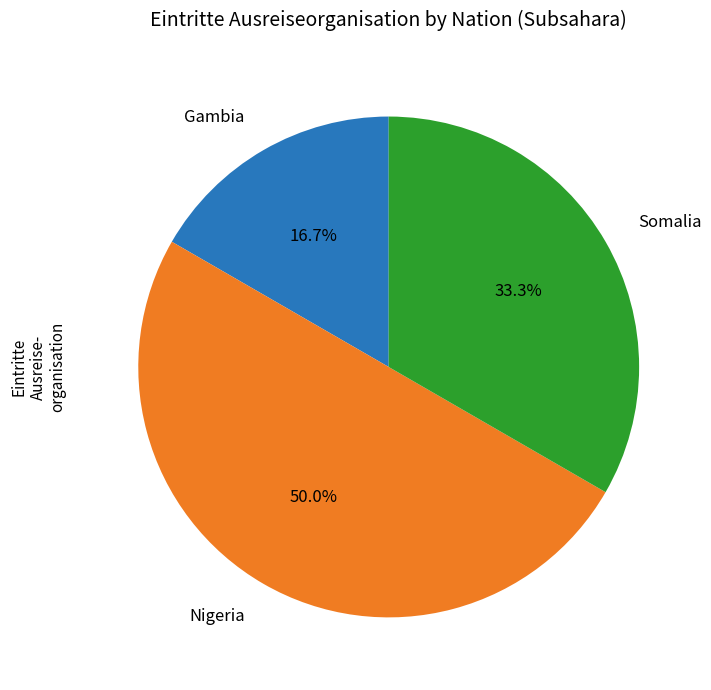

Approximately how many times larger is the value at Nigeria compared to Somalia?

1.5